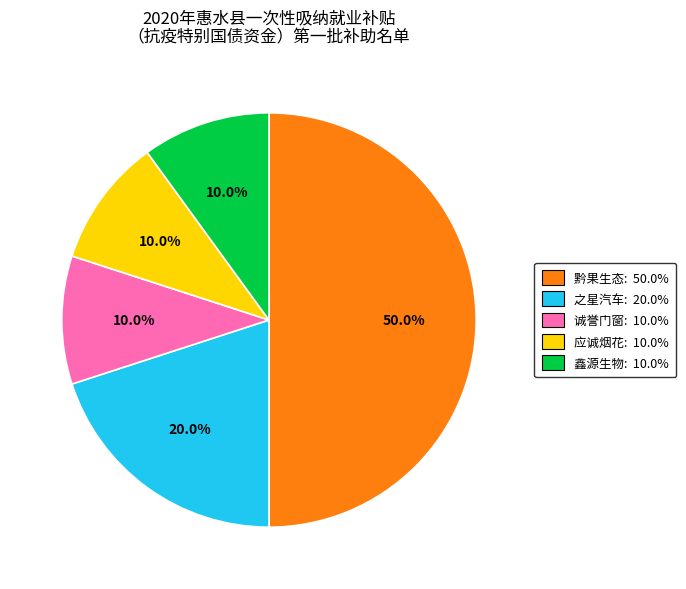

To the nearest percent, what is the difference between the largest and smallest slice percentages?

40%